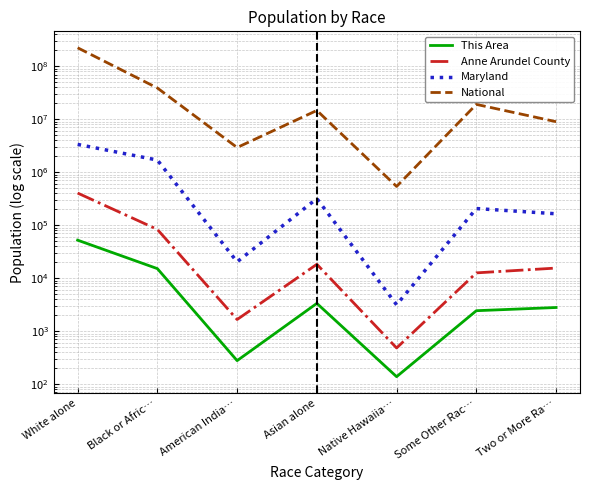

Does the chart have visible grid lines?

Yes